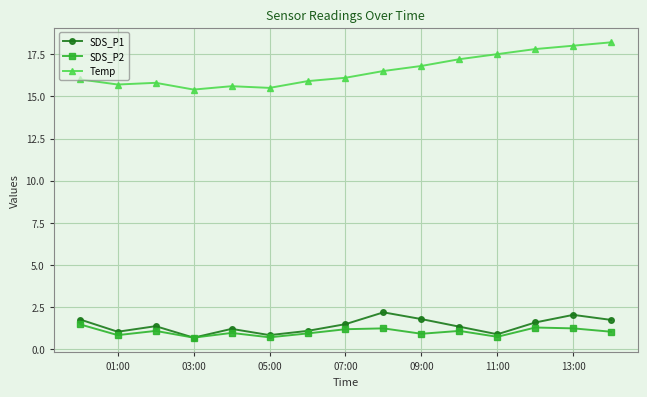

Which series has the largest range (max minus min)?

Temp